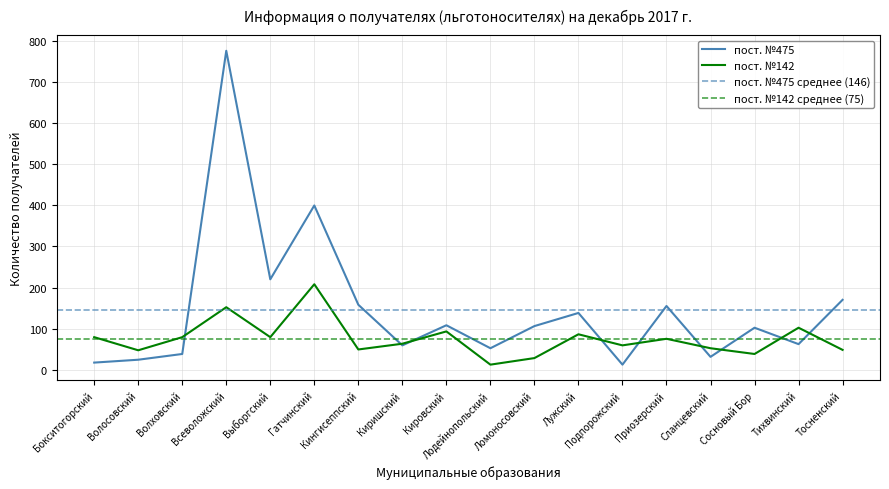

Is it true that пост. №142 equals 49 at Кингисеппский?

True